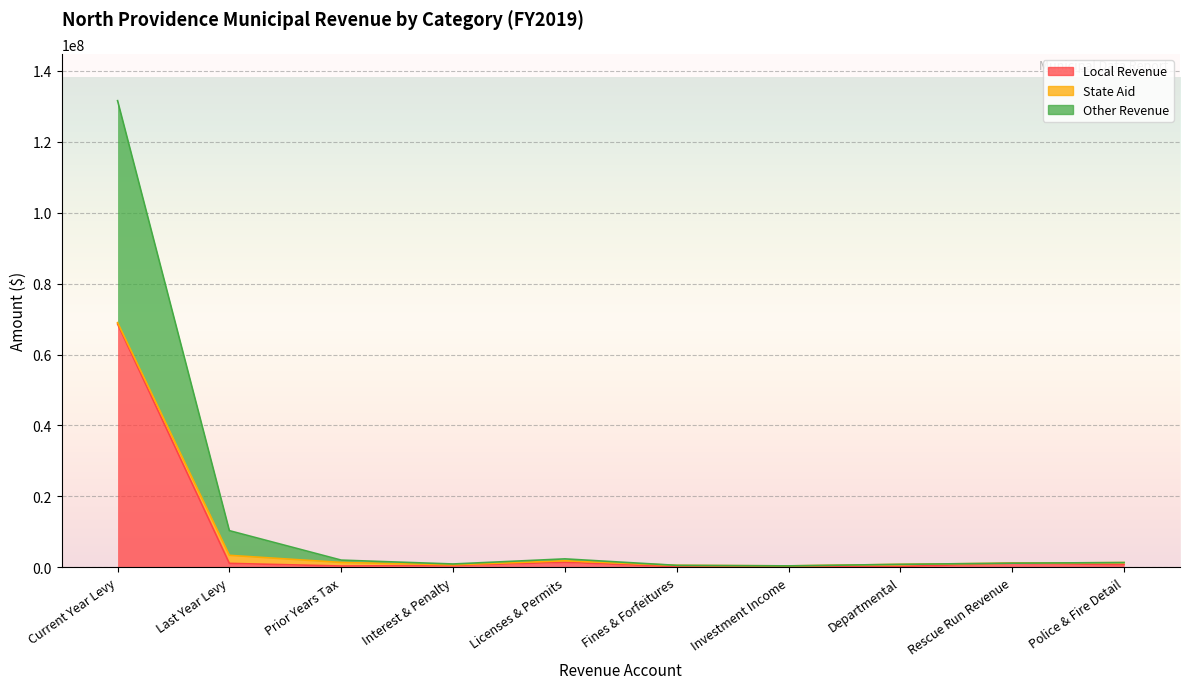

Which category has the highest value in the Local Revenue series?

Current Year Levy